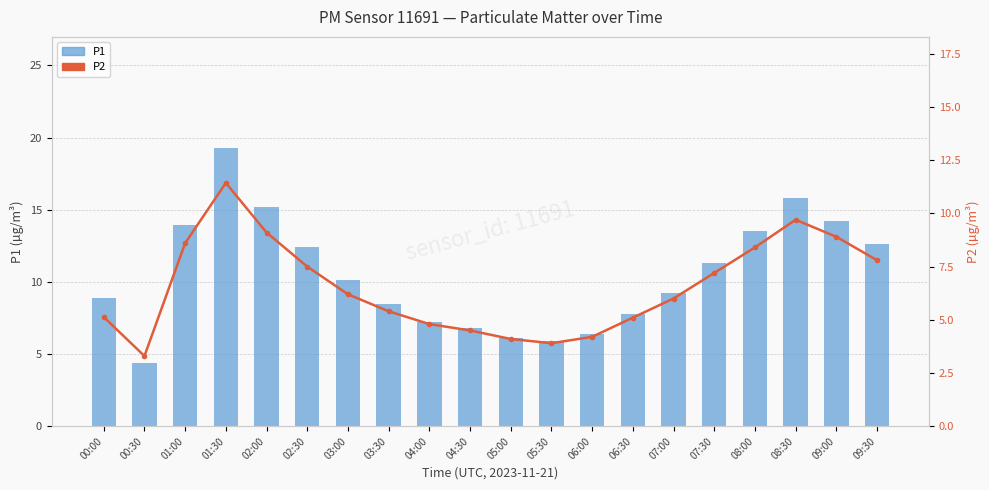

What is the lowest value of the P1 series?

4.4